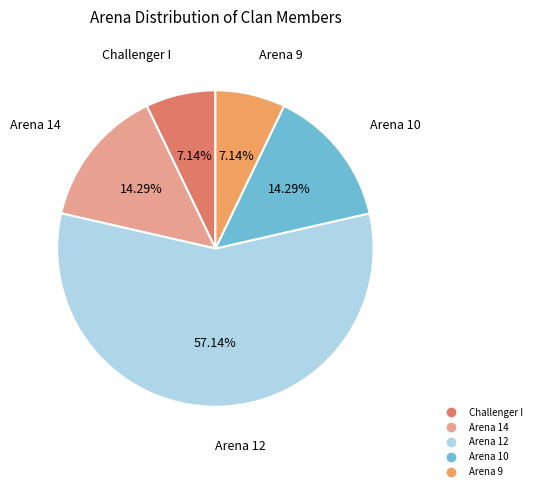

Does any single category account for the majority?

Yes